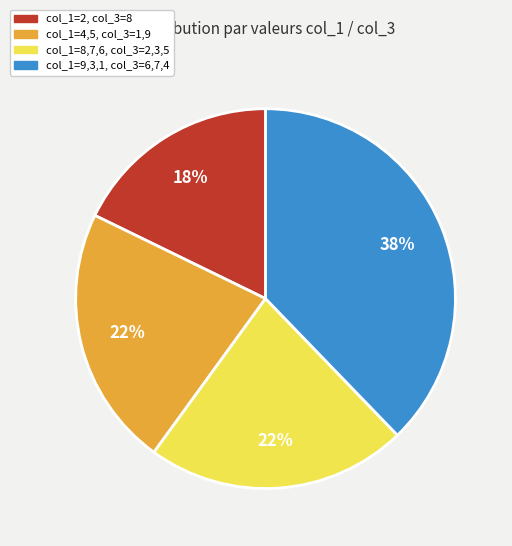

To the nearest percent, what is the average slice percentage?

25%